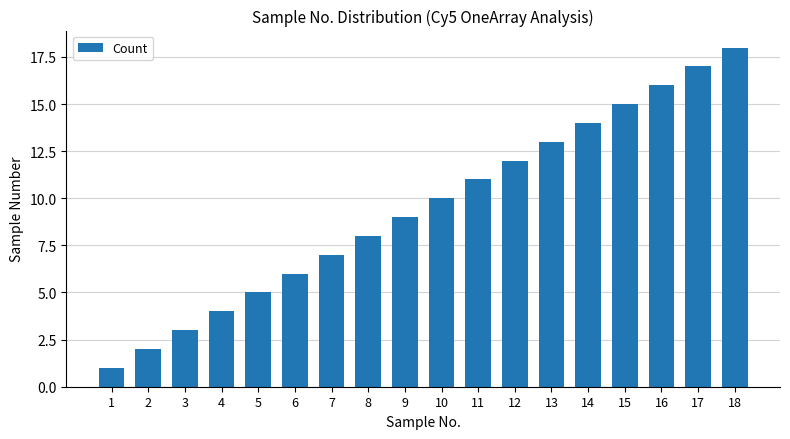

What is the maximum value shown in the chart?

18